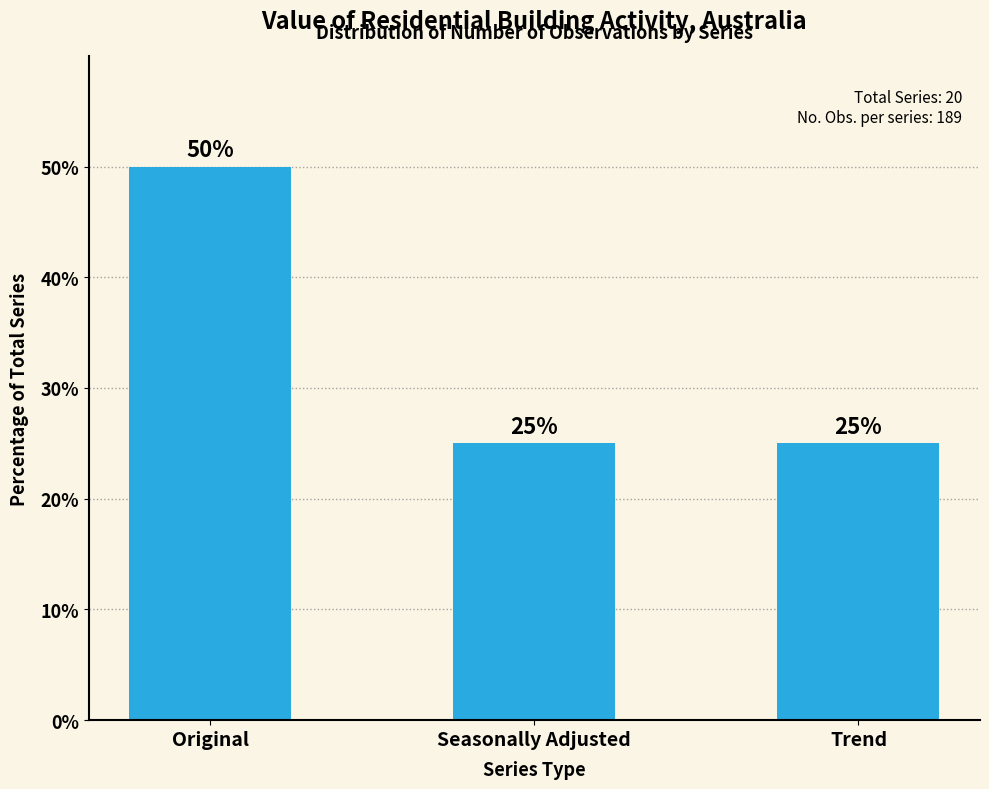

Reading right to left, transcribe all the data shown in this chart.

25	25	50